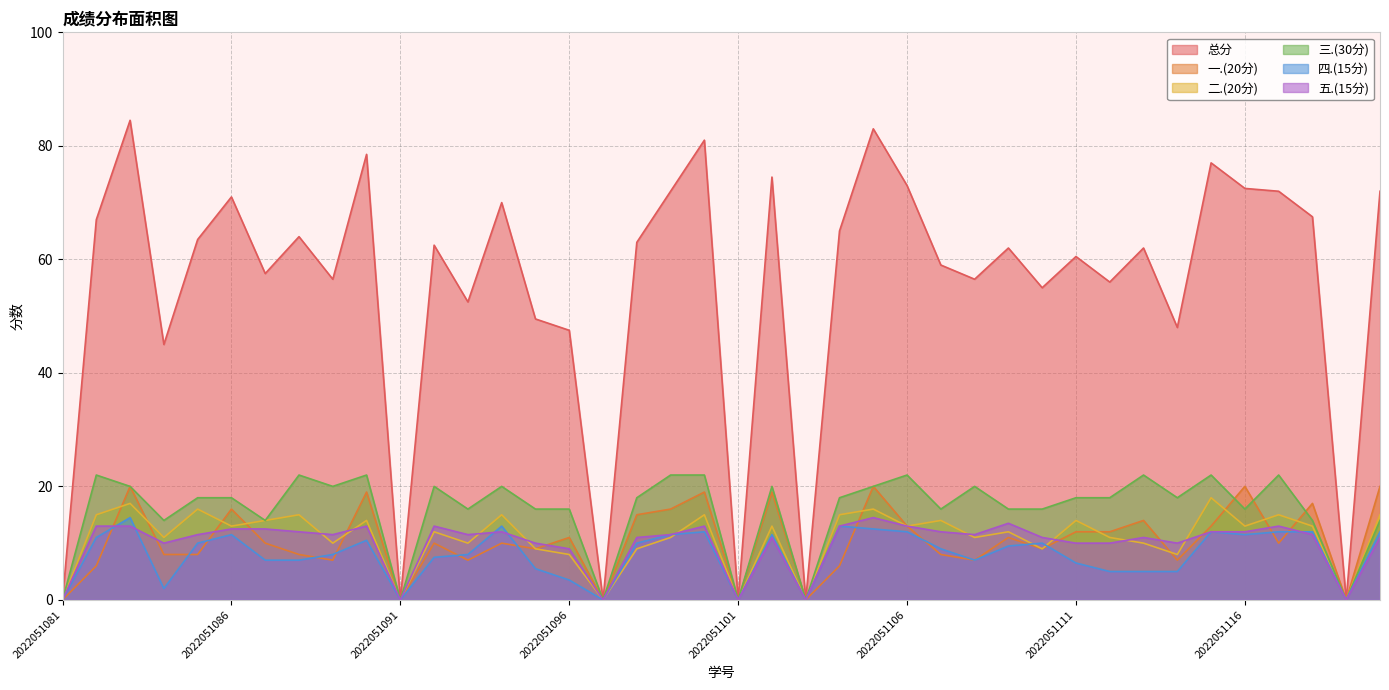

How many distinct data groups are displayed?

6